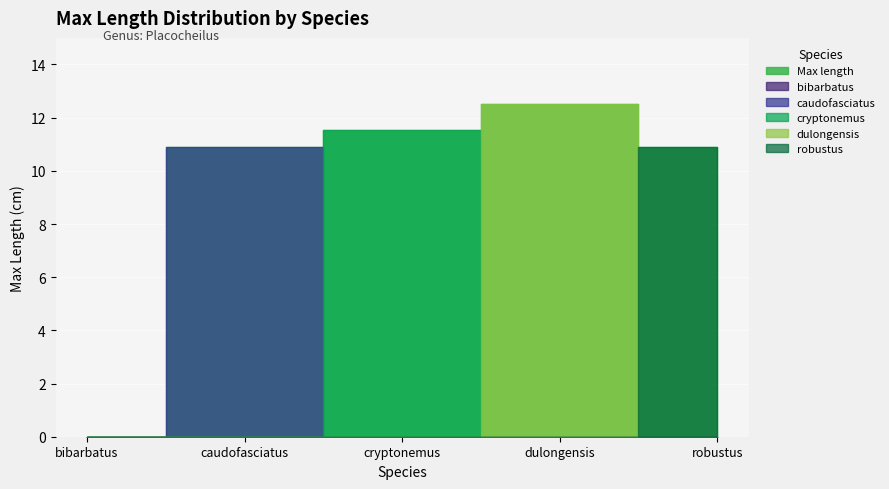

Which label corresponds to the largest value in the chart?

dulongensis